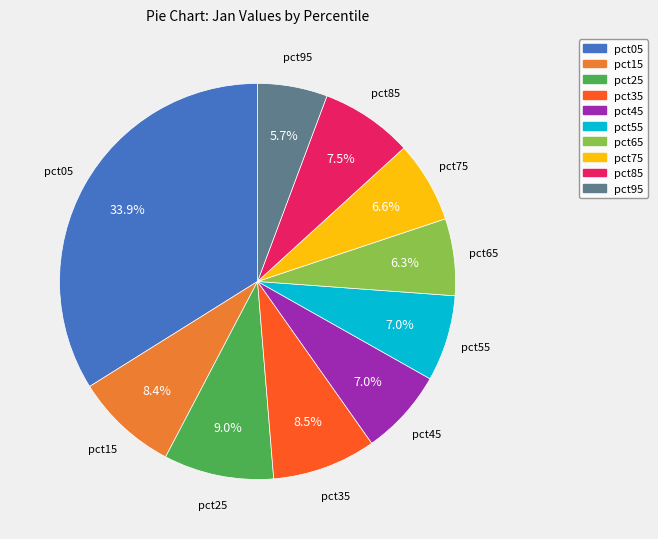

Is there any slice that represents more than half of the pie?

No